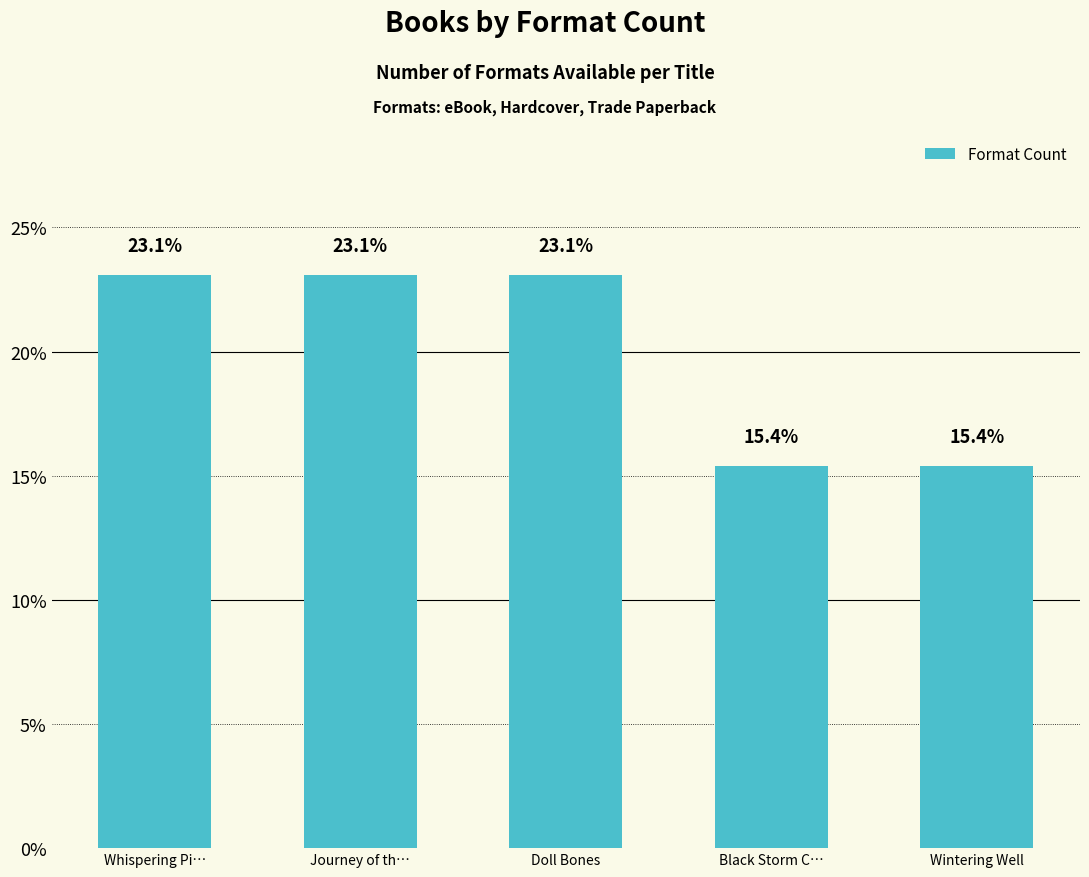

Reading left to right, list all the values displayed in this chart.

Whispering Pi…=23.1	Journey of th…=23.1	Doll Bones=23.1	Black Storm C…=15.4	Wintering Well=15.4